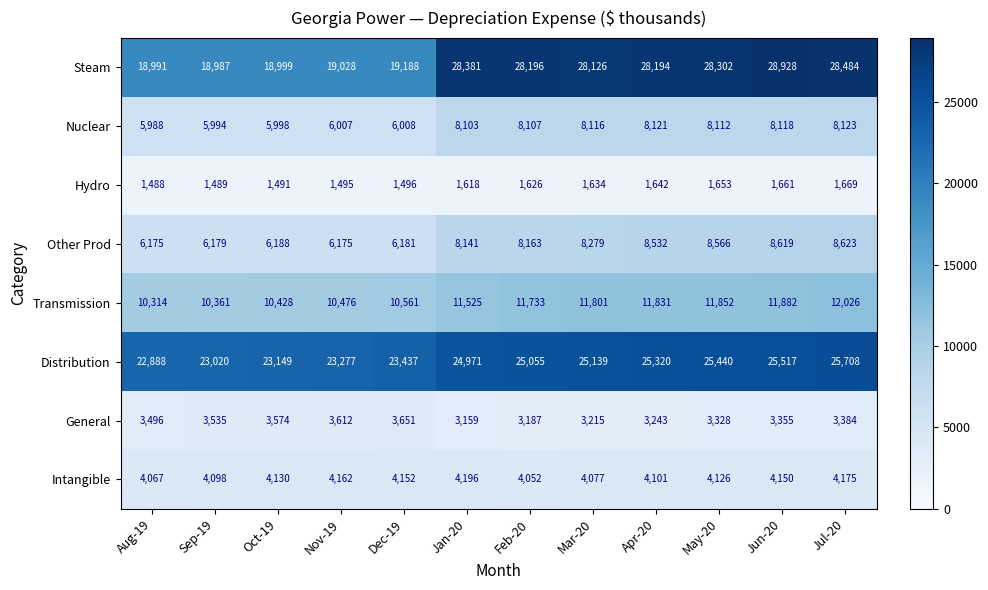

Is it true that Transmission equals 11852 at May-20?

True